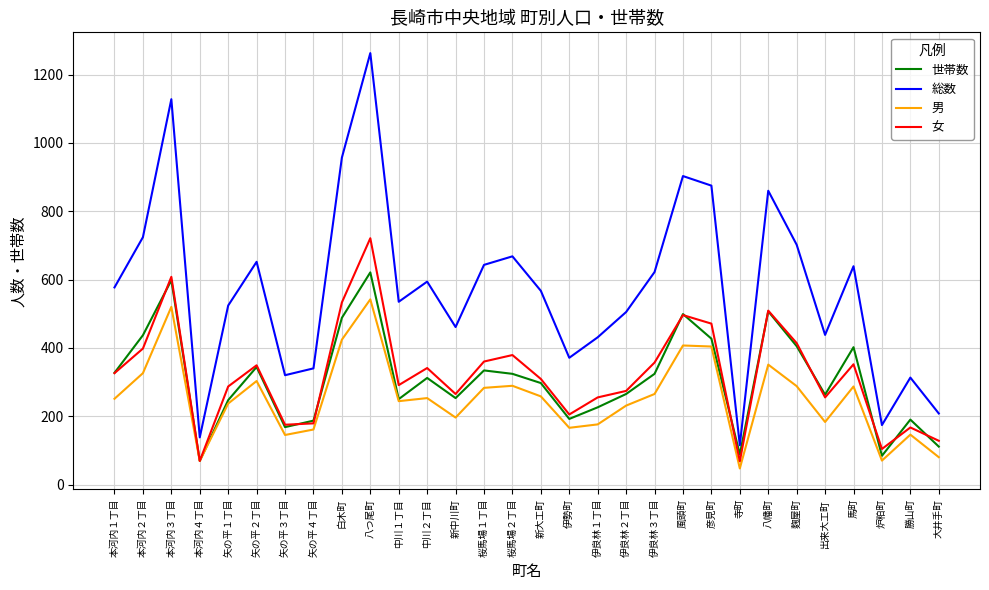

Is this an area chart (filled region under the line)?

No